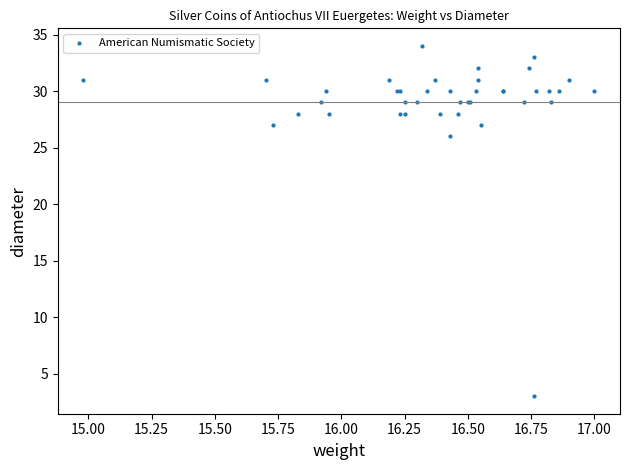

What Y value in the scatter plot is closest to 18?

26